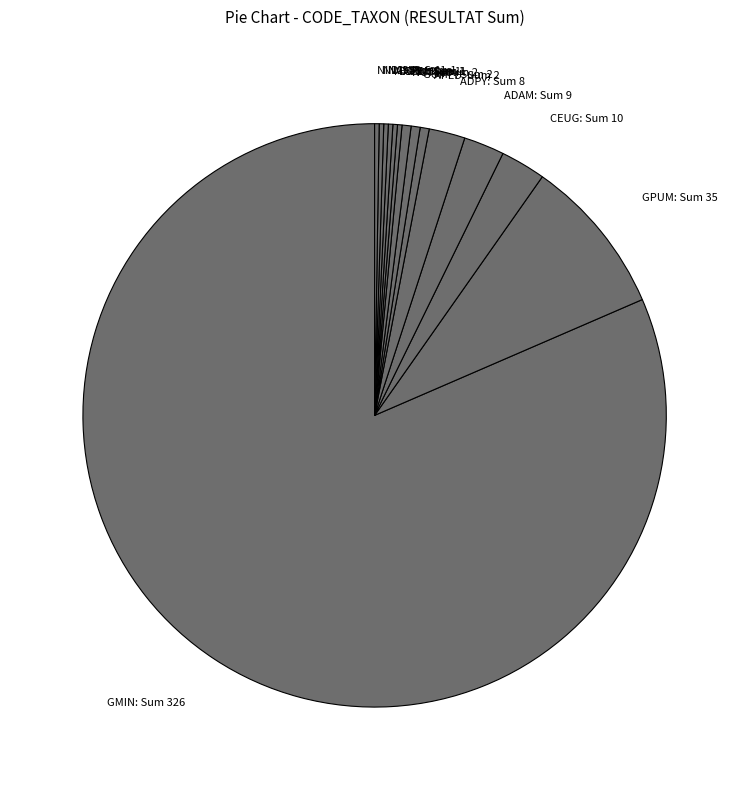

Does any single category account for the majority?

Yes